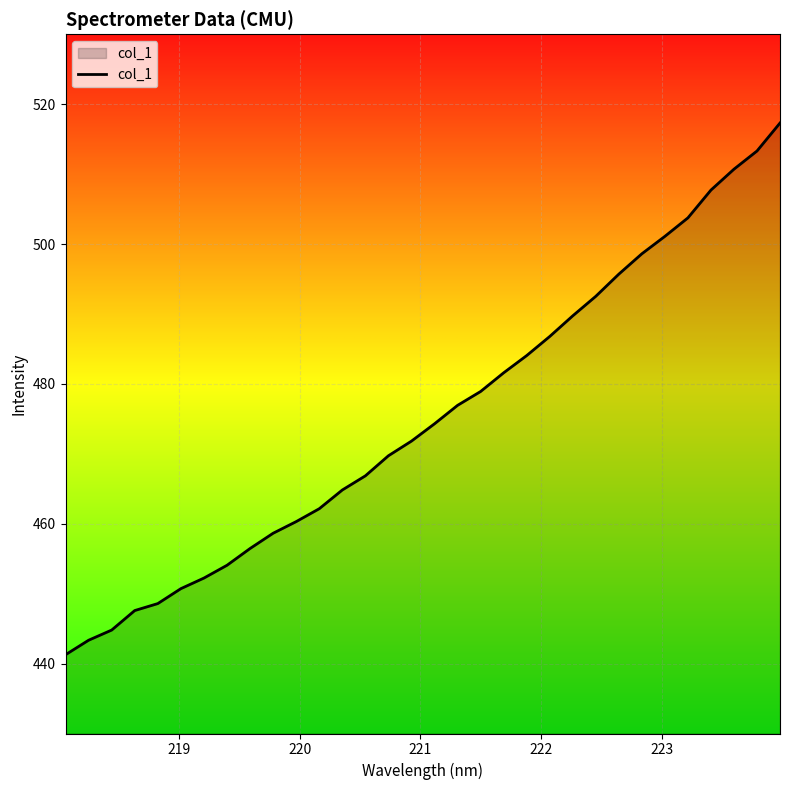

What is the greatest value displayed?

517.3